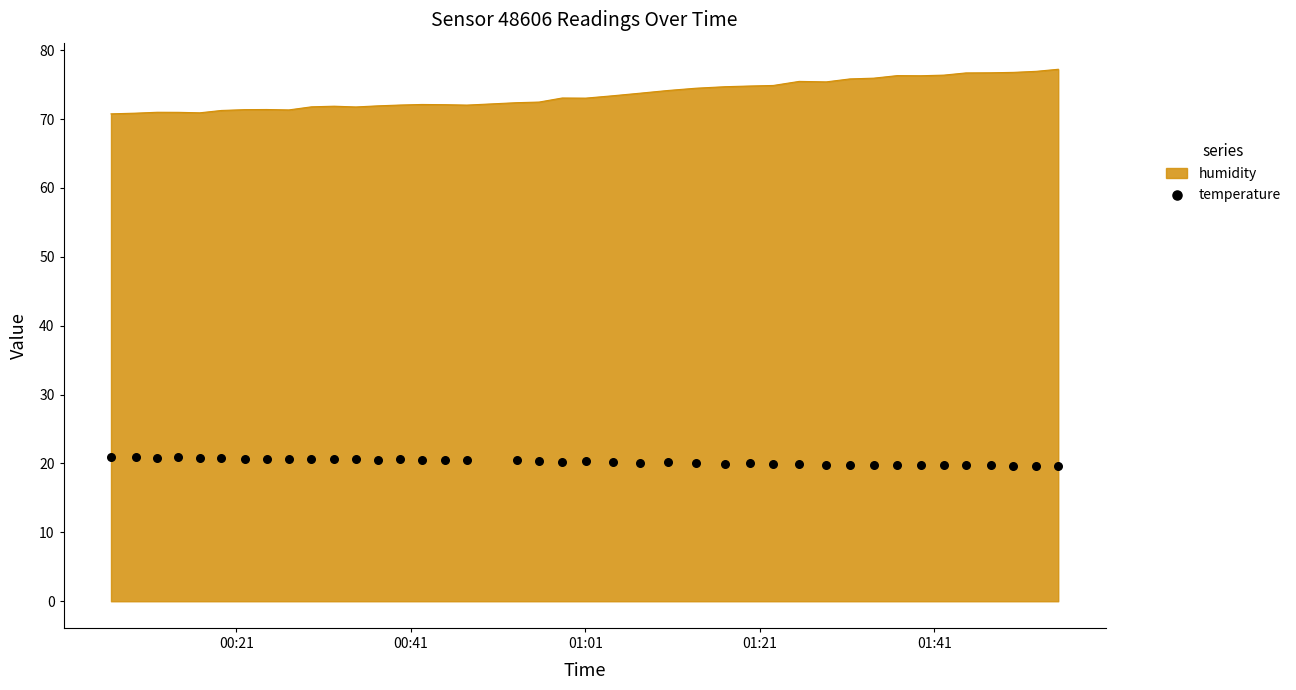

What is the lowest value of the humidity series?

70.8